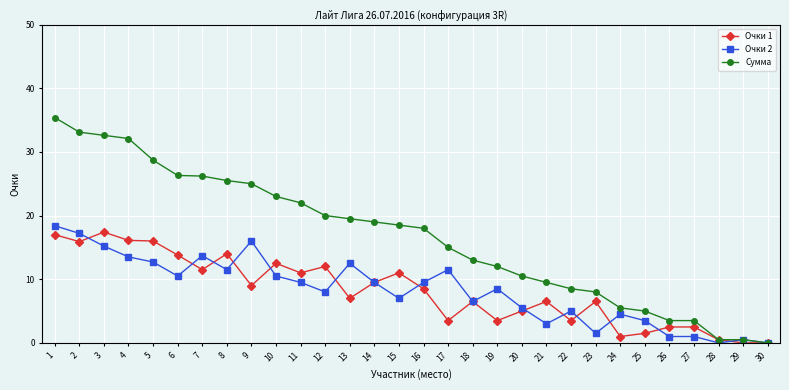

Where is the first local minimum for Очки 2?

6